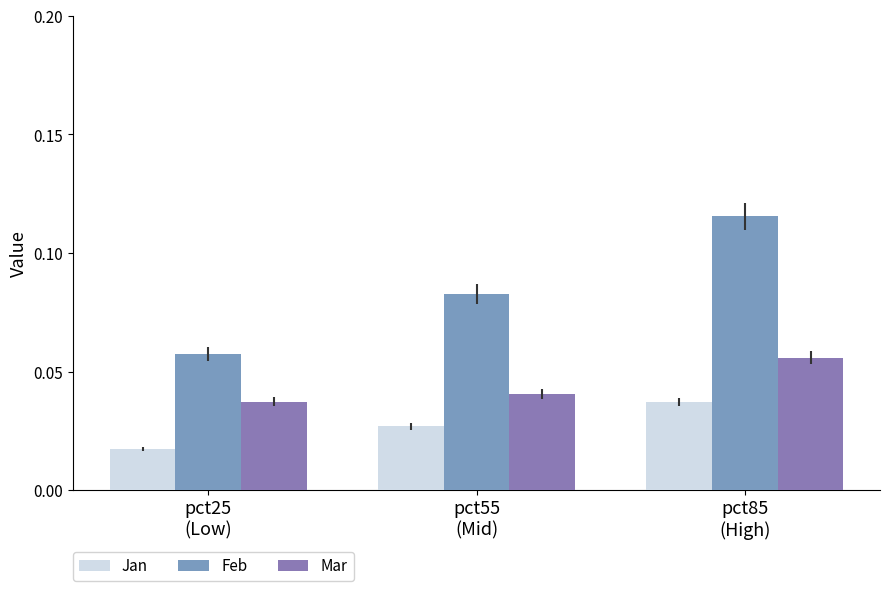

Which category has the lowest value in the Mar series?

pct25
(Low)